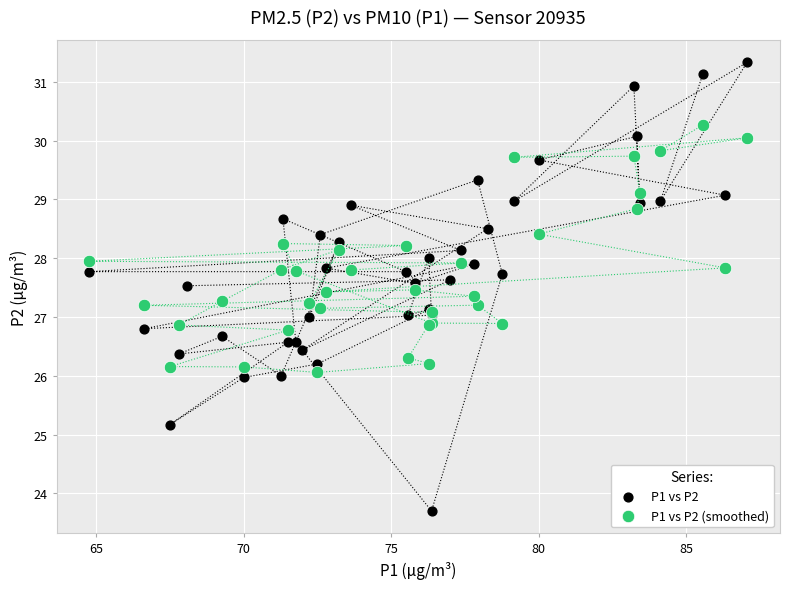

Which series contains the lowest Y value?

P1 vs P2